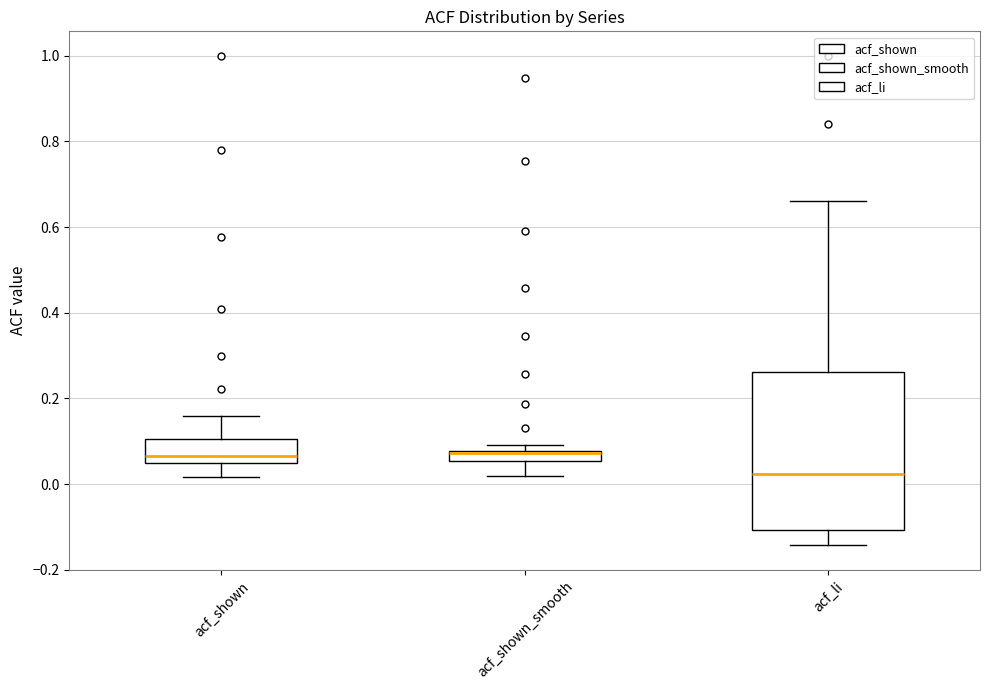

Where does the lower whisker of the box for acf_shown_smooth end on the y-axis? The values are not printed on the chart, so give them approximately, as read against the axis.

0.02